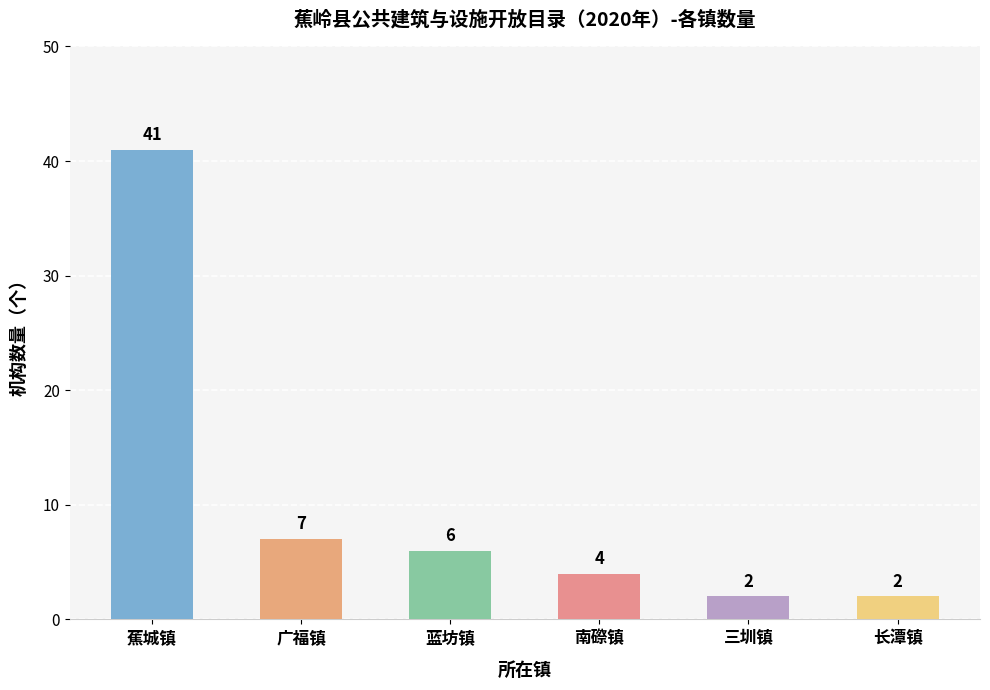

The value at 南磜镇 is 2. True or false?

False